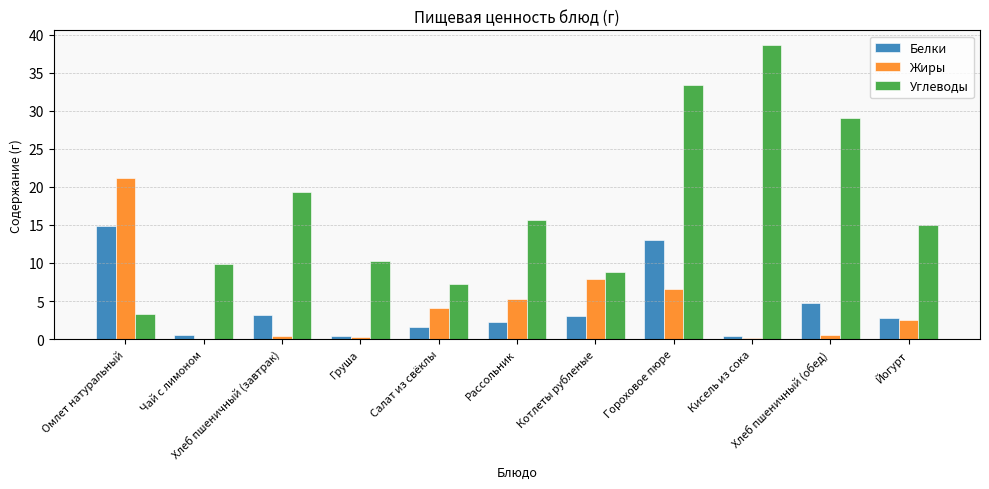

Which series has the largest total across all categories?

Углеводы